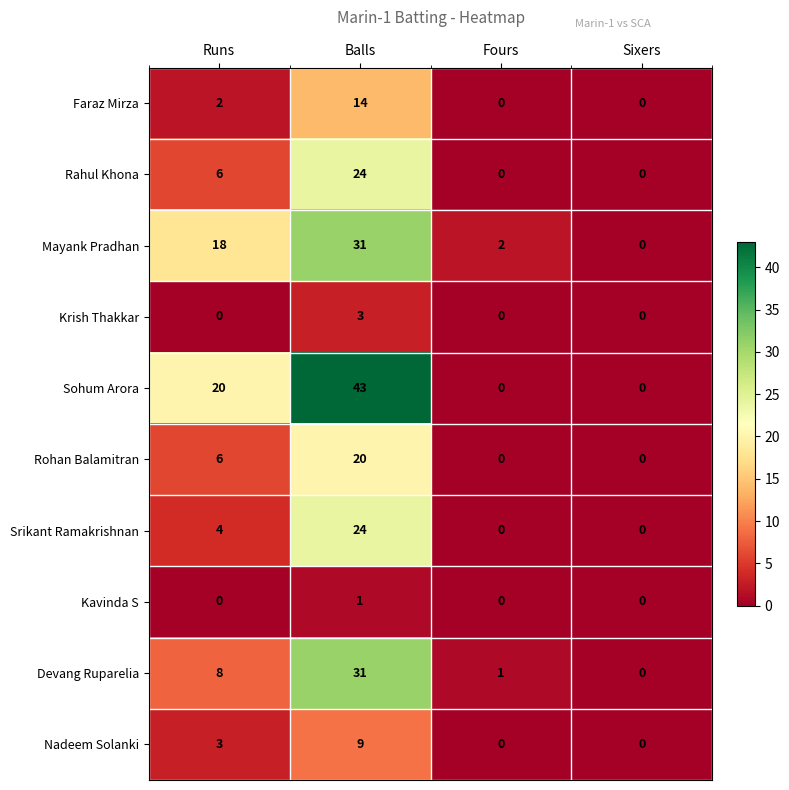

What is the spread (max minus min) of values at Runs?

20